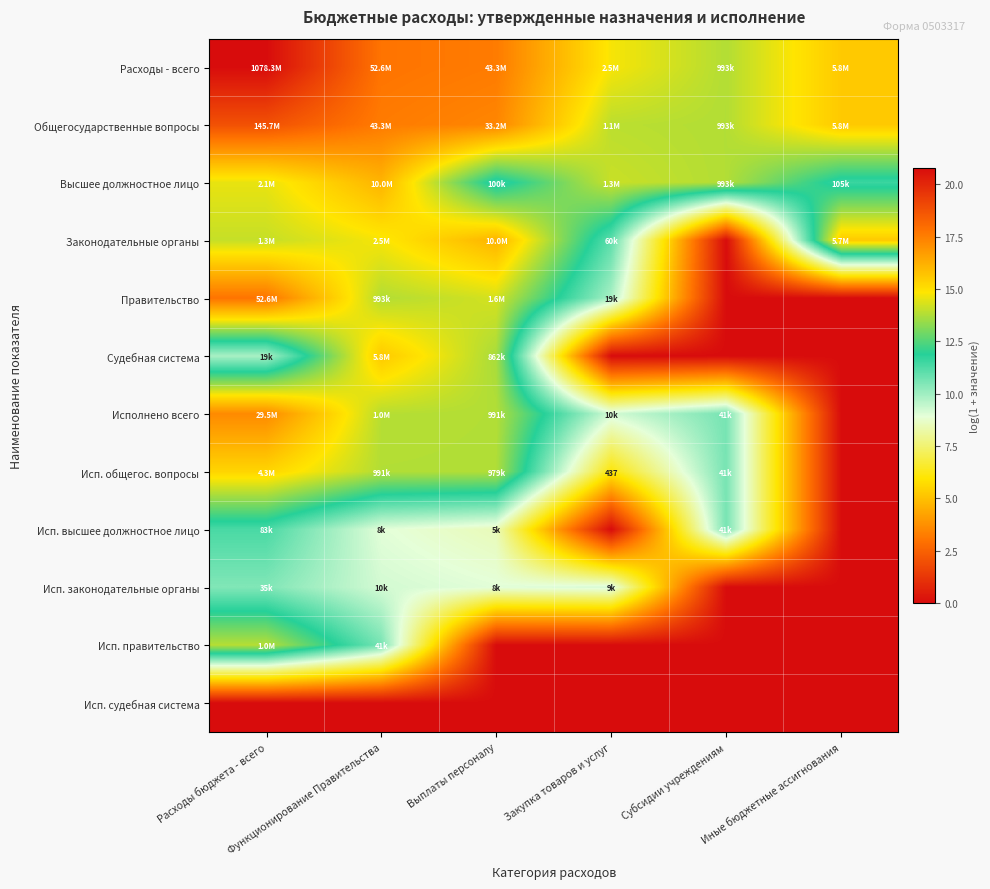

What is the difference between the maximum and minimum values in the Исп. высшее должностное лицо series?

11.3